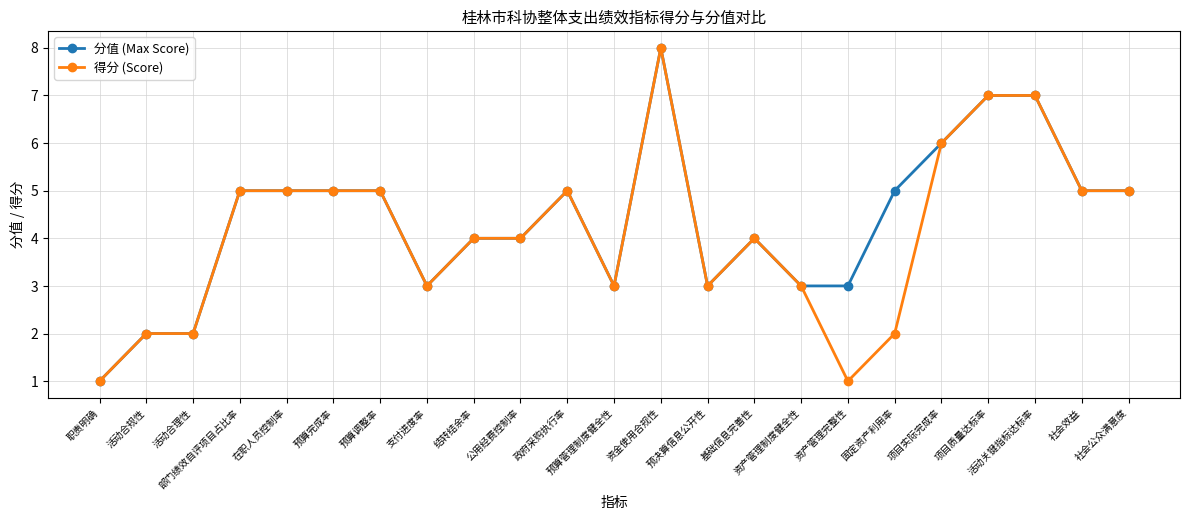

What is the label of the 1st point from the left?

职责明确